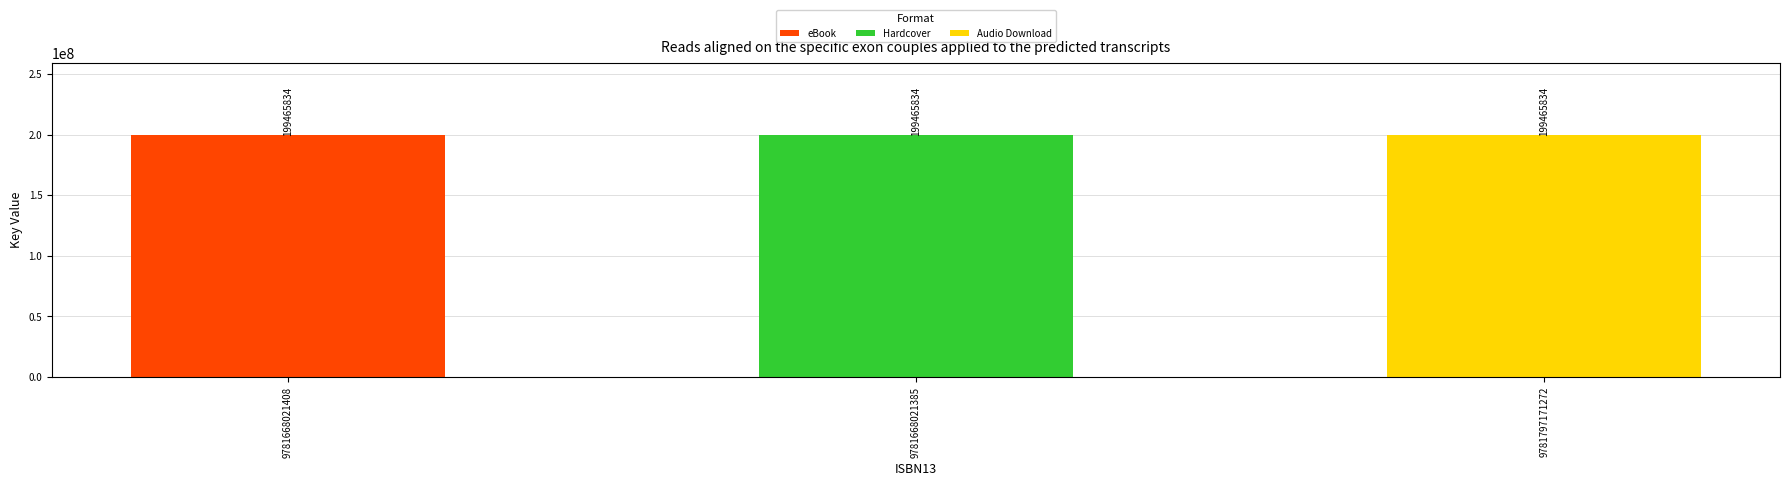

Is it true that eBook equals -112939871 at 9781797171272?

False